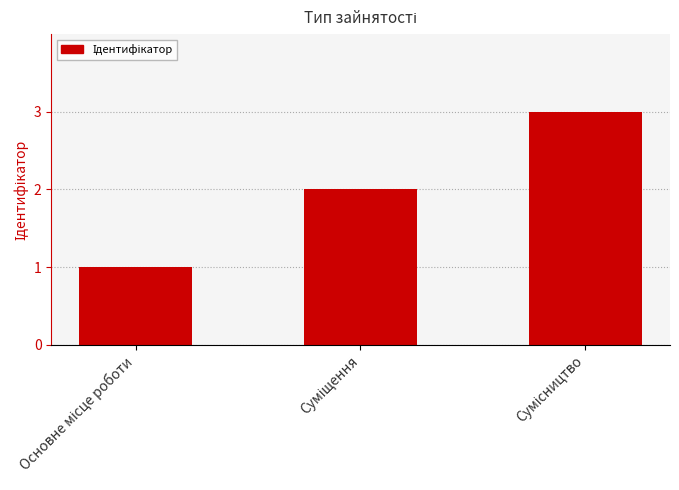

What is the sum of all values?

6